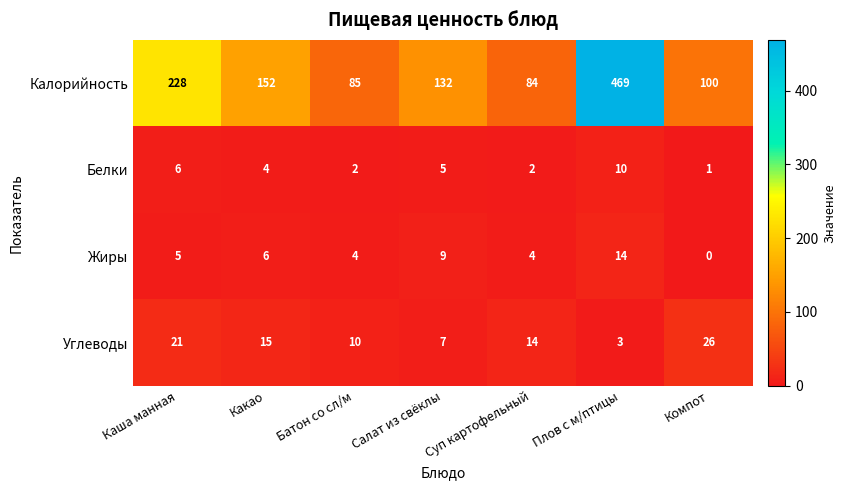

What is the sum of all Калорийность values?

1250